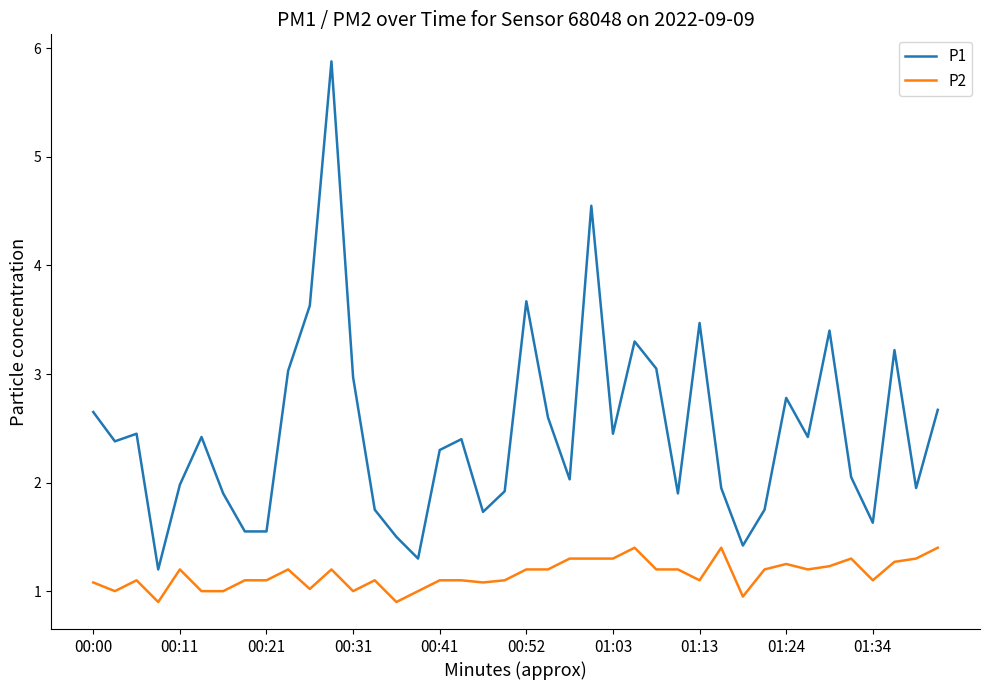

True or false: P2 and P1 cross at least once.

False